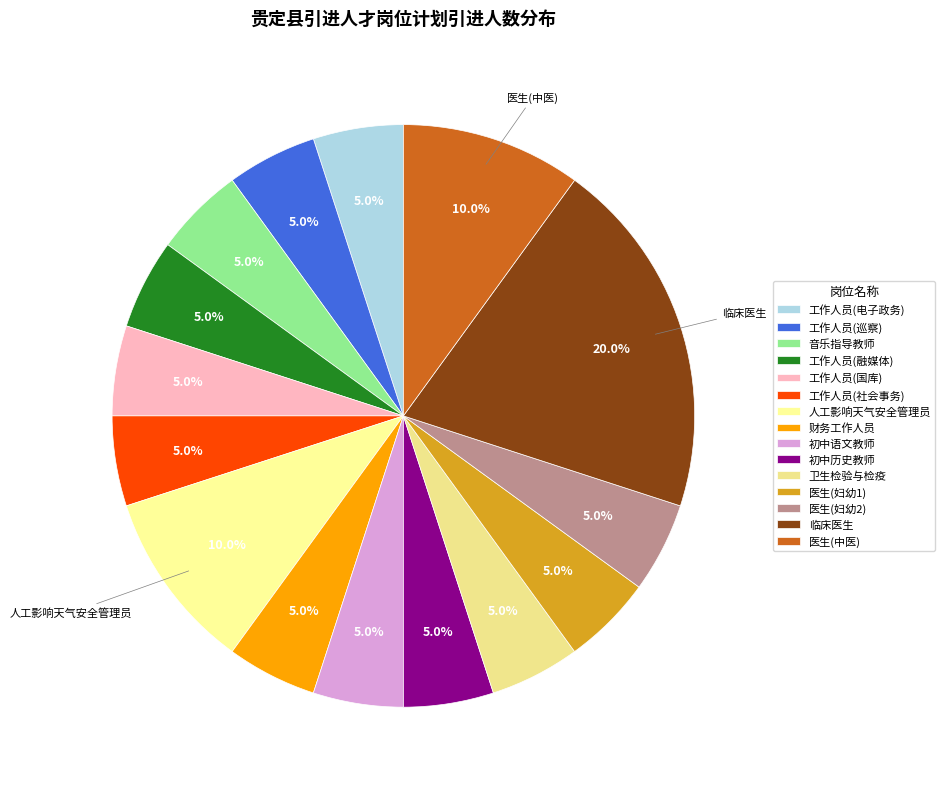

Count the number of slices in the pie.

15